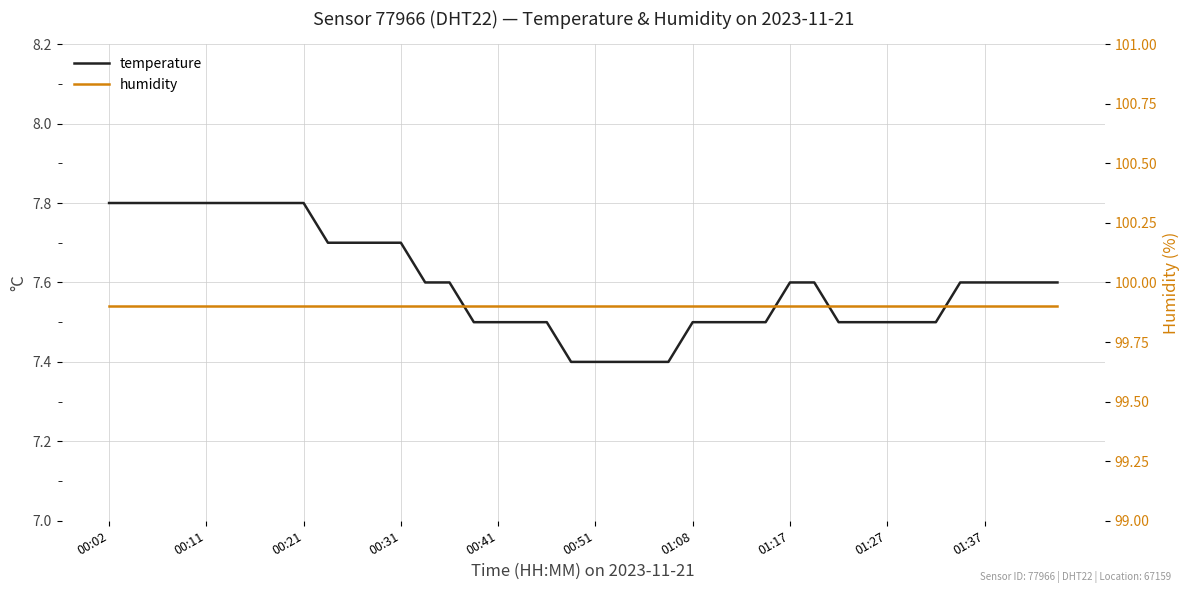

What is the value of the humidity point at the 8th from the left?

99.9